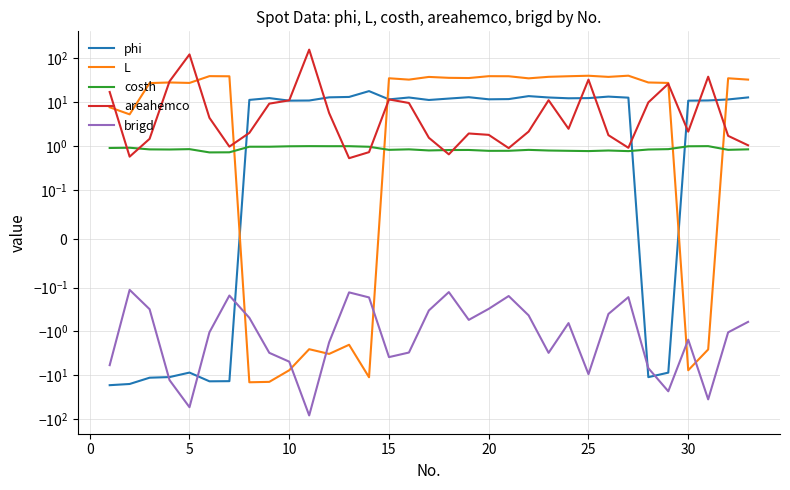

Count the number of data series in this chart.

5